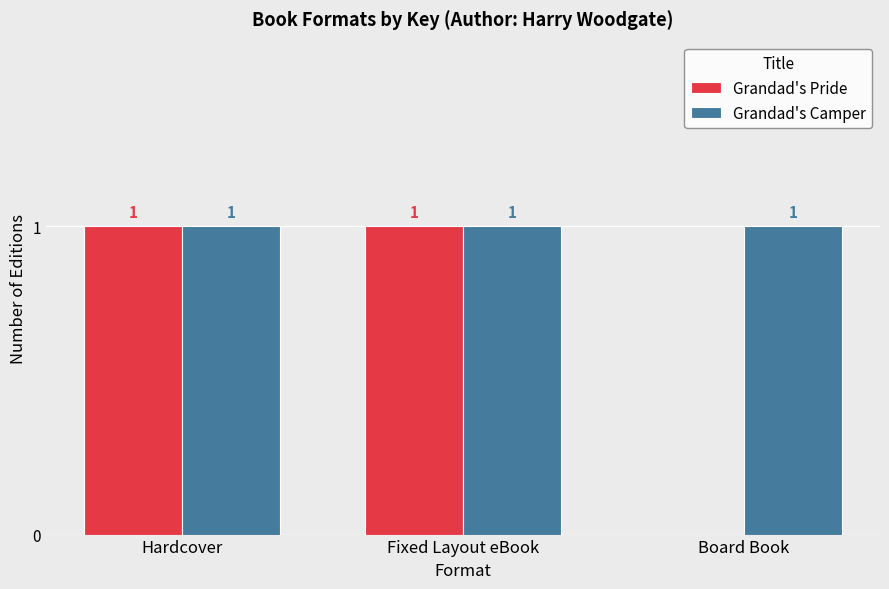

Is it true that Grandad's Camper equals 1 at Hardcover?

True